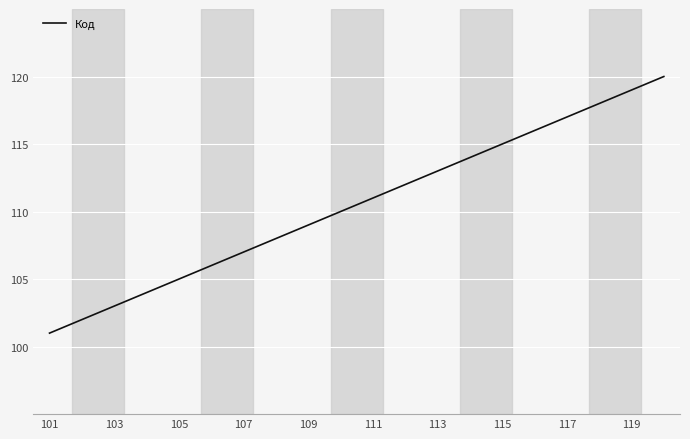

What is the greatest value displayed?

120